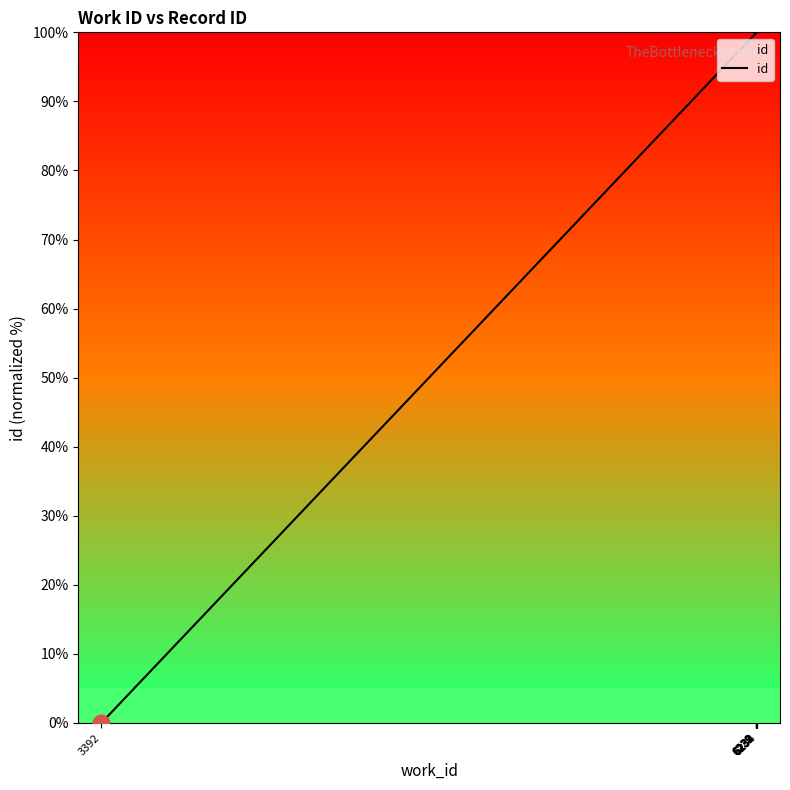

List the labels in order of value, smallest first.

3392, 6229, 6230, 6231, 6230, 6232, 6232, 6233, 6234, 6234